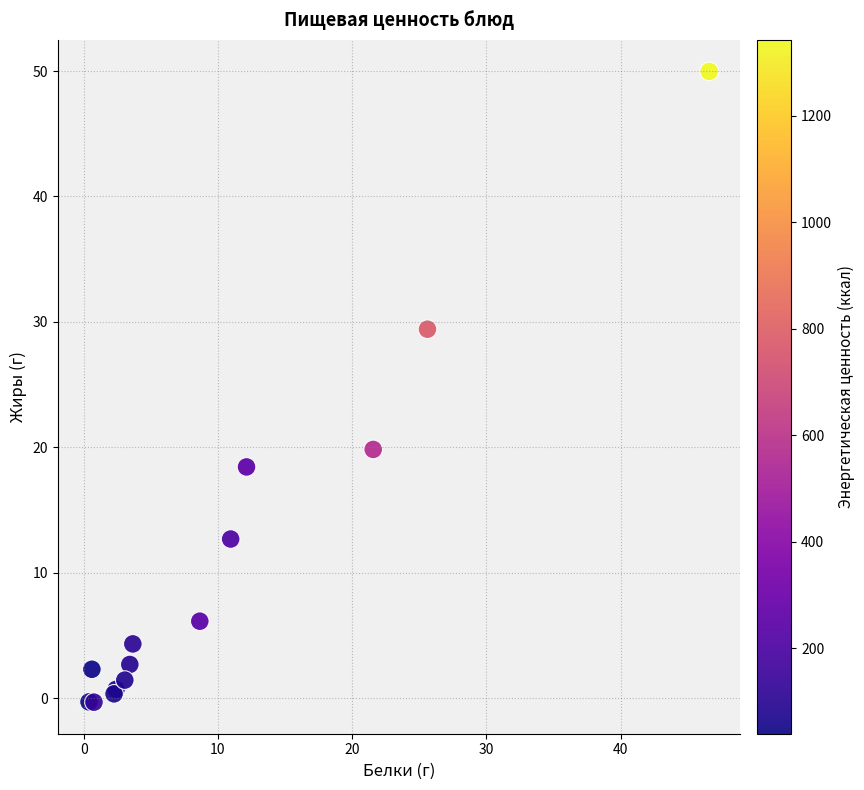

What Y value in the scatter plot is closest to 24?

19.8